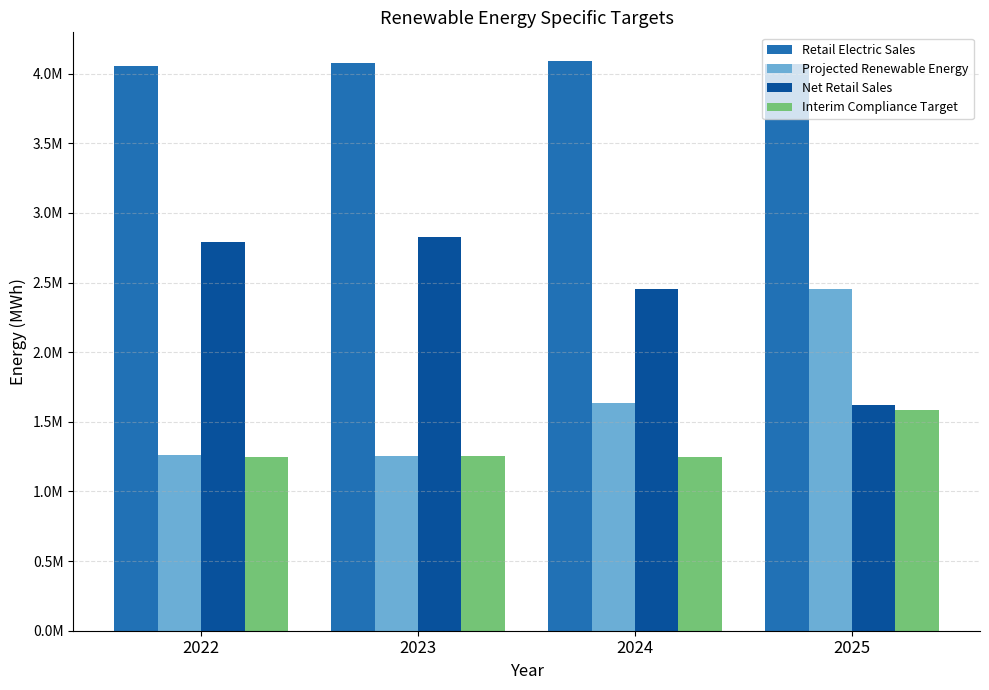

Is it true that Interim Compliance Target equals 1257340.6 at 2023?

True